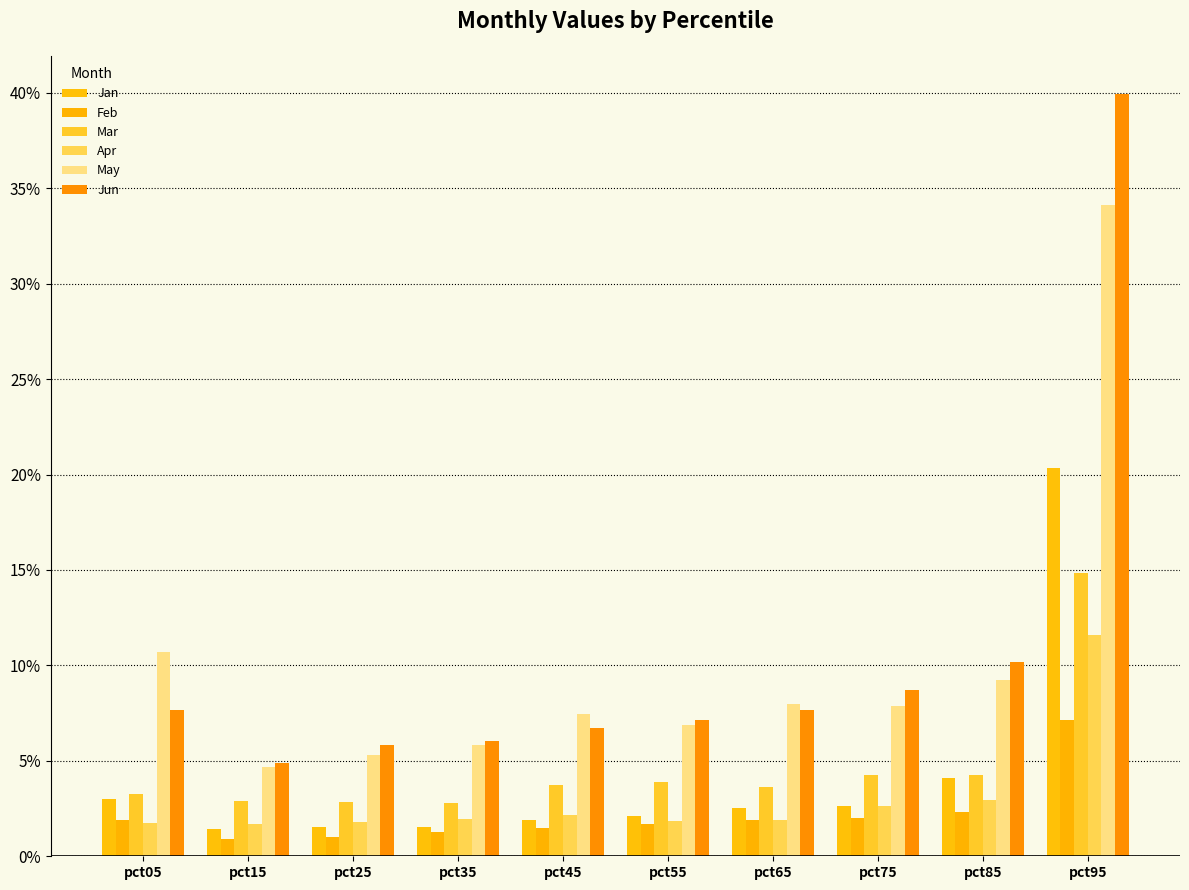

Does the chart contain any negative values?

No